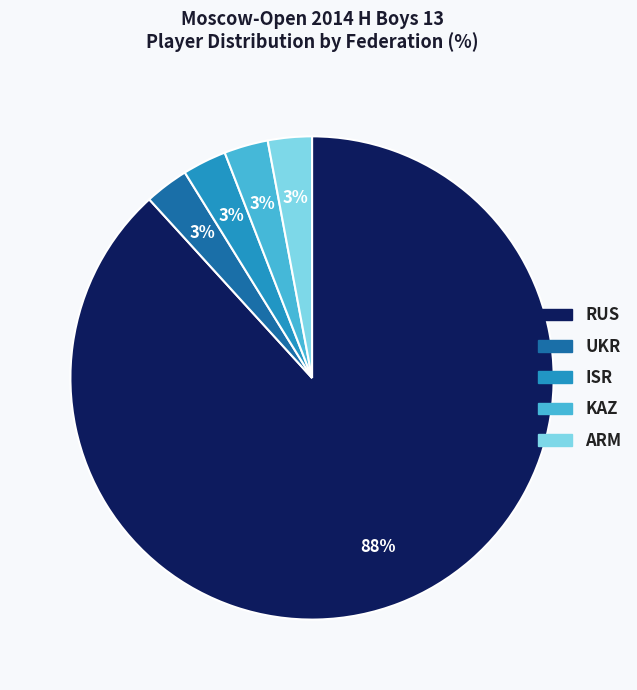

Does KAZ account for over 50% of the chart?

No